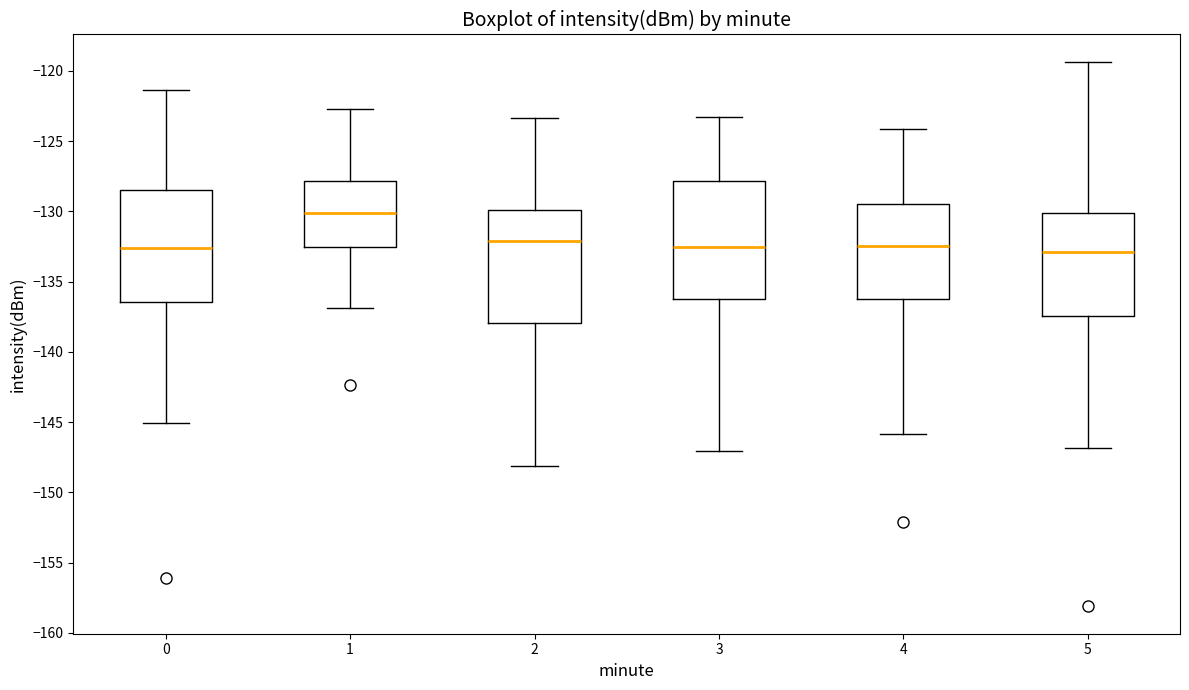

Reading left to right, transcribe this box plot: for each box, give where its median line is, the range the box spans, and where its two whiskers end, as read against the y-axis. The values are not printed on the chart, so give them approximately, as read against the axis.

0: median -132.5, box -136.5 to -128.5, whiskers -145.0 to -121.5
1: median -130.0, box -132.5 to -128.0, whiskers -137.0 to -122.5
2: median -132.0, box -138.0 to -130.0, whiskers -148.0 to -123.5
3: median -132.5, box -136.0 to -128.0, whiskers -147.0 to -123.5
4: median -132.5, box -136.5 to -129.5, whiskers -146.0 to -124.0
5: median -133.0, box -137.5 to -130.0, whiskers -147.0 to -119.5